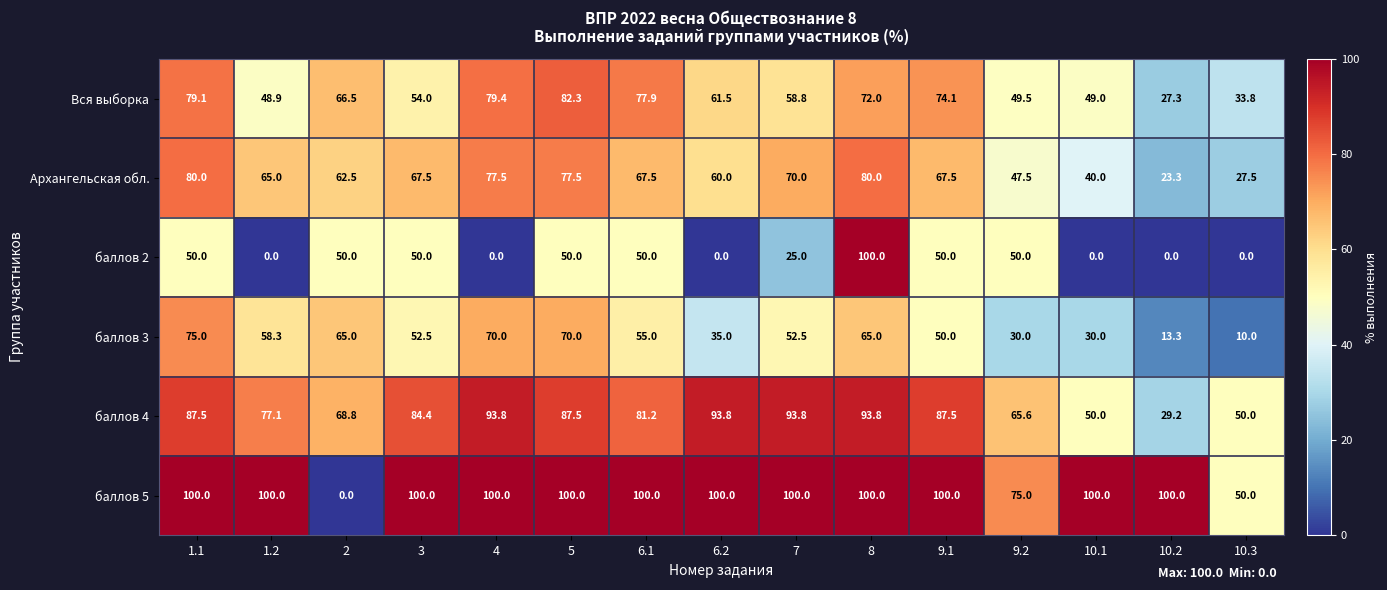

What is the sum of the баллов 4 values at 10.3 and 9.2?

115.6